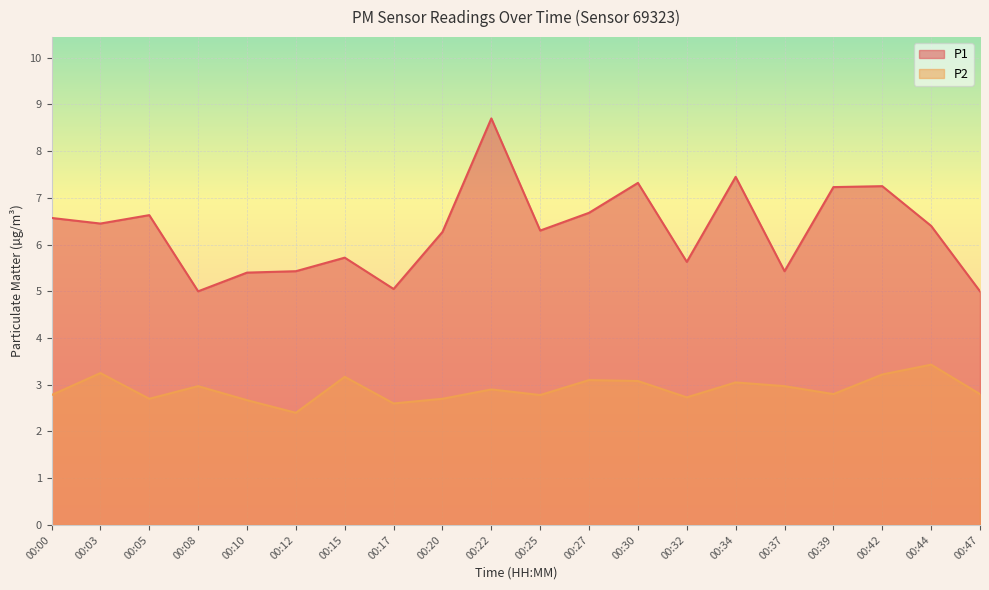

True or false: P2 and P1 intersect in this chart.

False